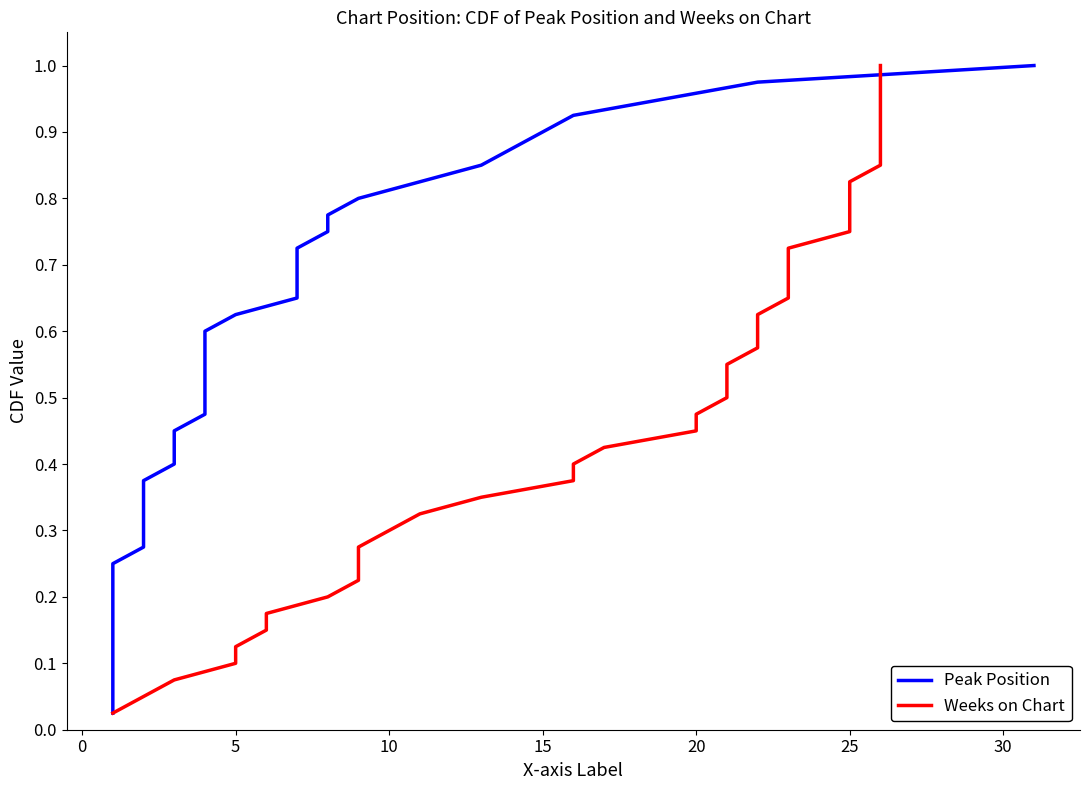

What is the highest value of the Weeks on Chart series?

1.0